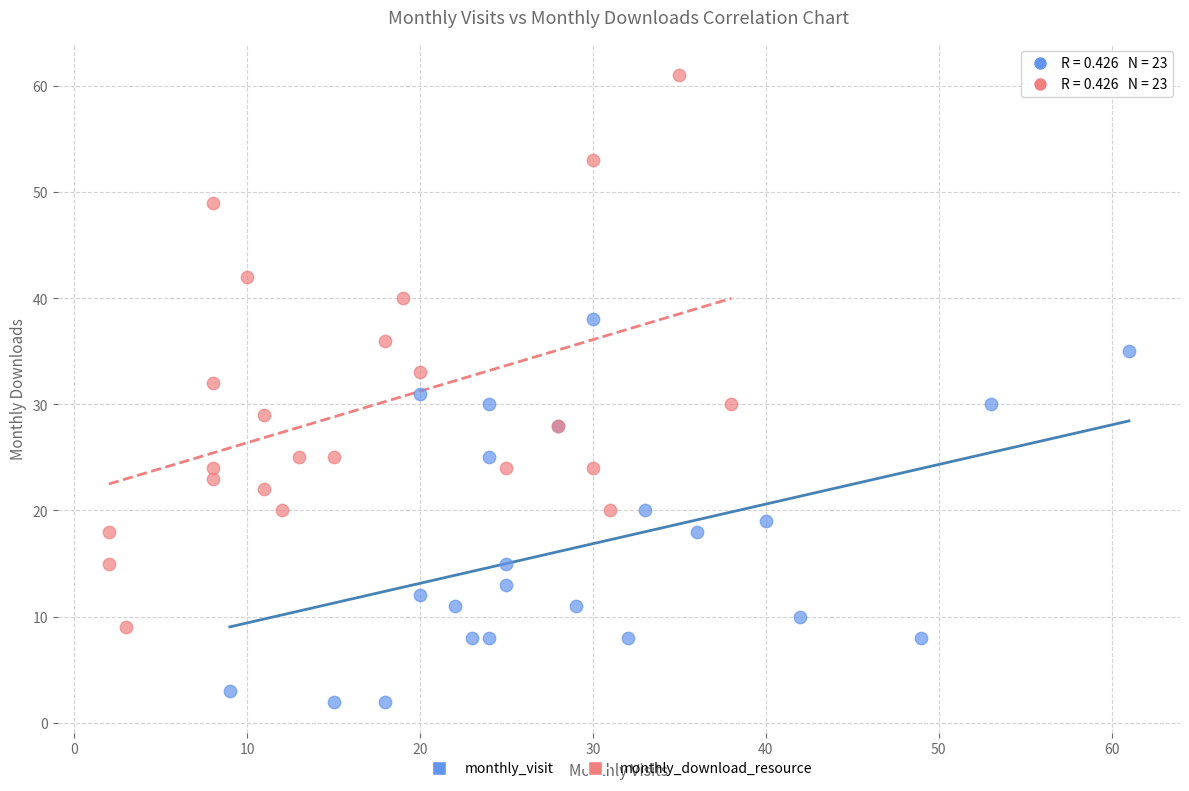

Which series has the widest spread of Y values?

monthly_download_resource